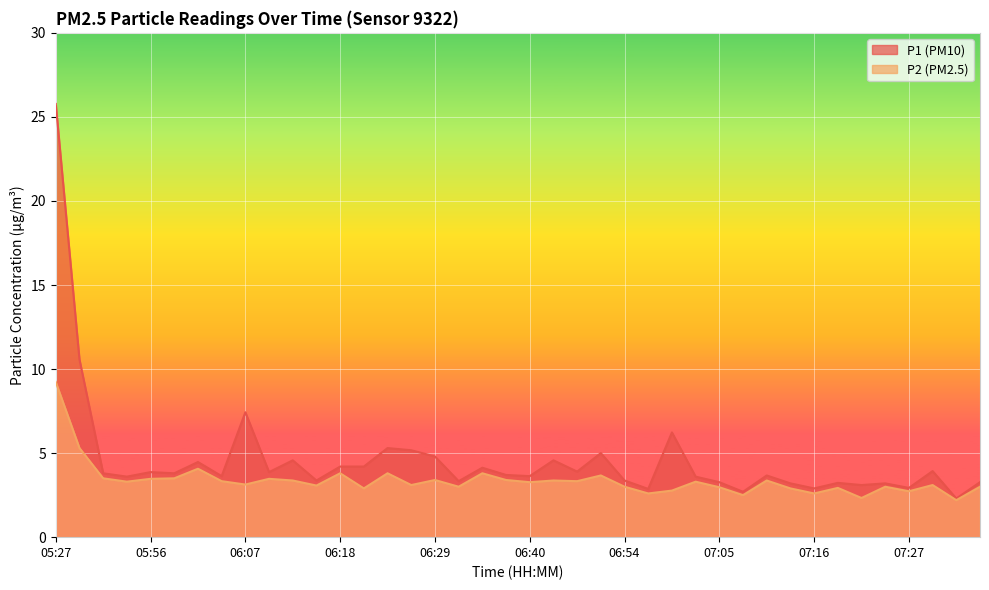

Count the number of categories in the chart.

40